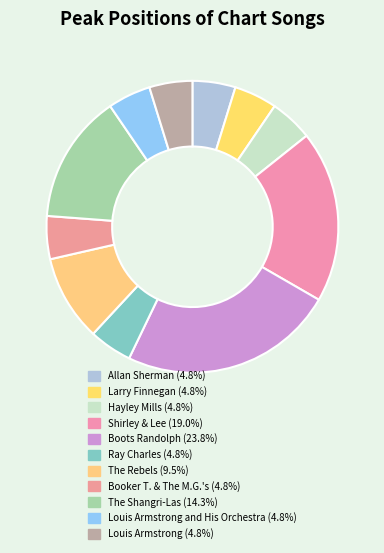

How many segments does this pie chart have?

11